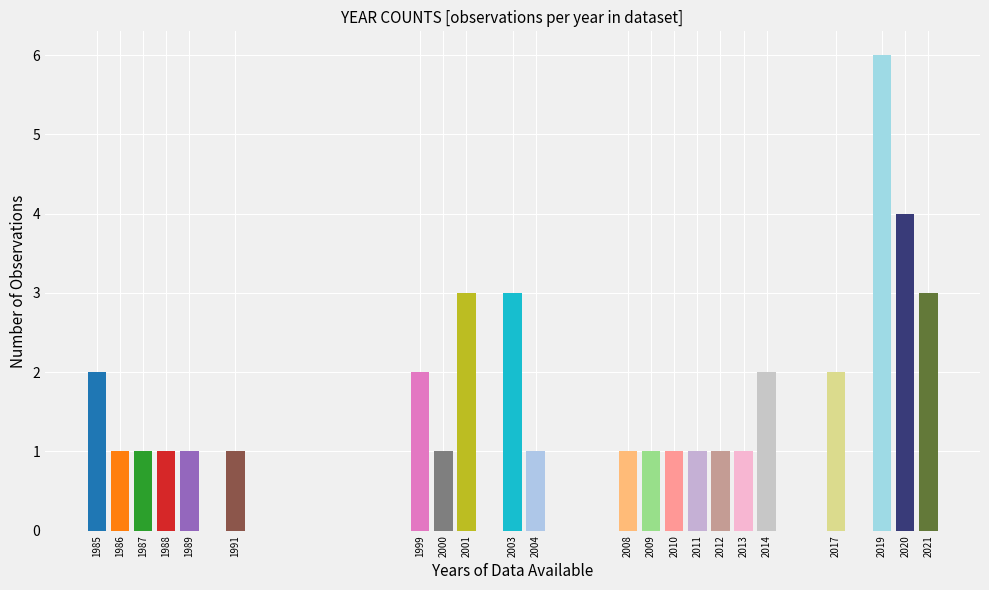

Reading left to right, what are all the values shown in this chart?

1985=2	1986=1	1987=1	1988=1	1989=1	1991=1	1999=2	2000=1	2001=3	2003=3	2004=1	2008=1	2009=1	2010=1	2011=1	2012=1	2013=1	2014=2	2017=2	2019=6	2020=4	2021=3